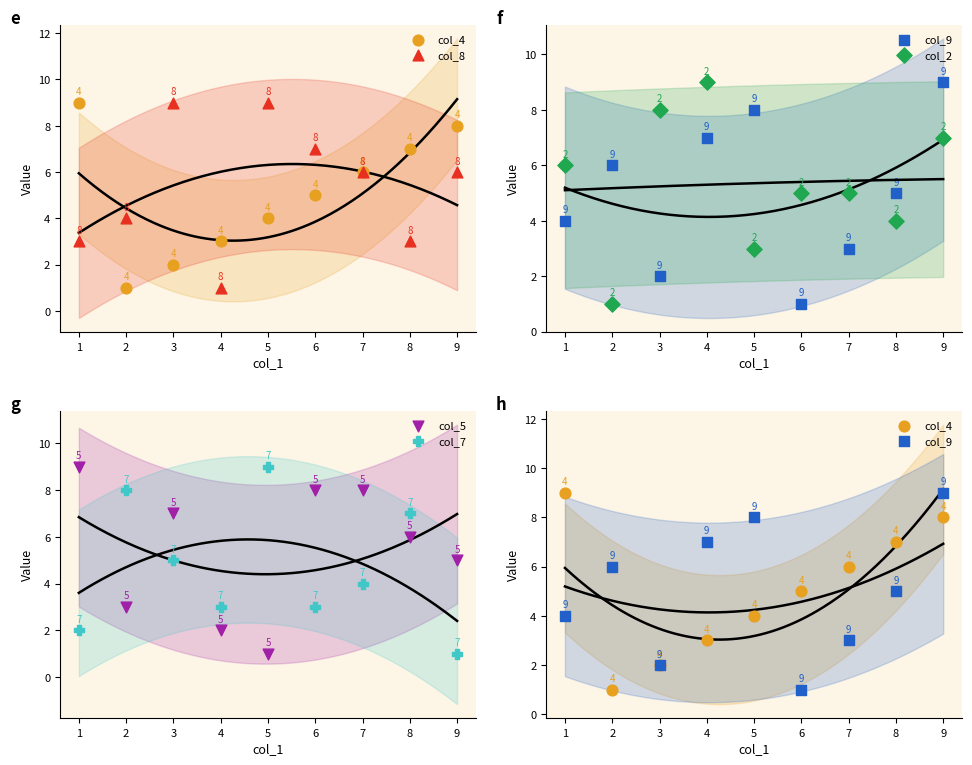

Is the value of col_9 at 6 greater than the value of col_8 at 4?

No